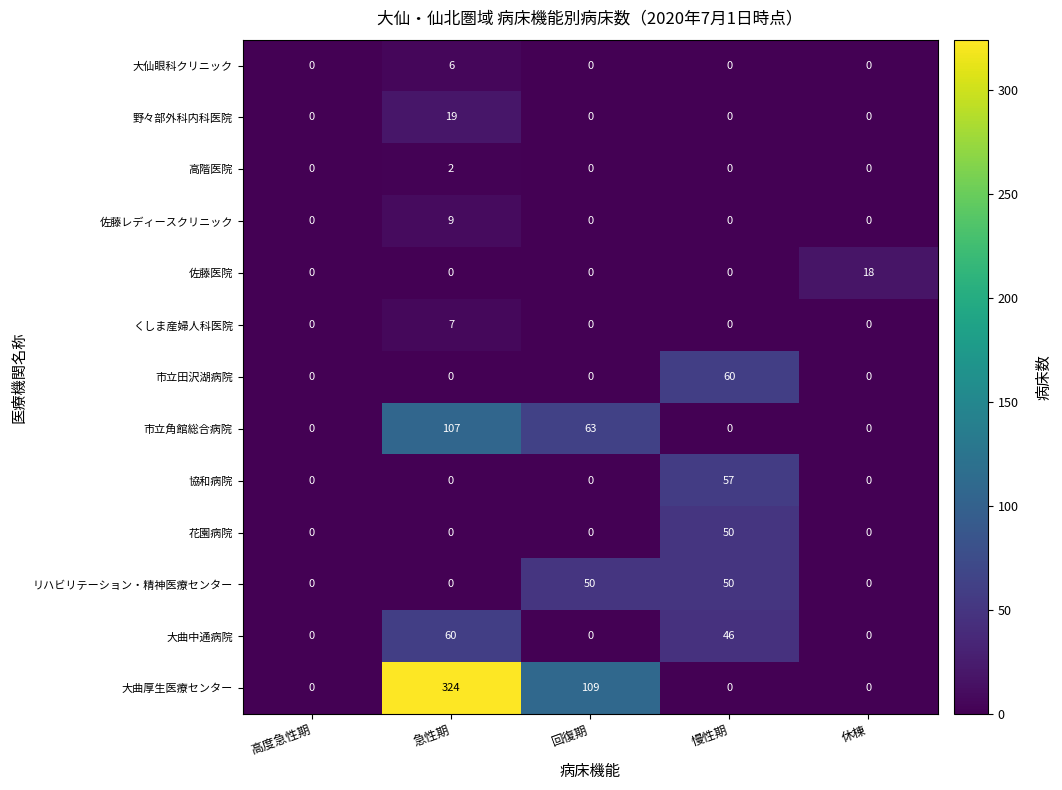

What is the difference between the second highest and minimum values in the 大曲中通病院 series?

46